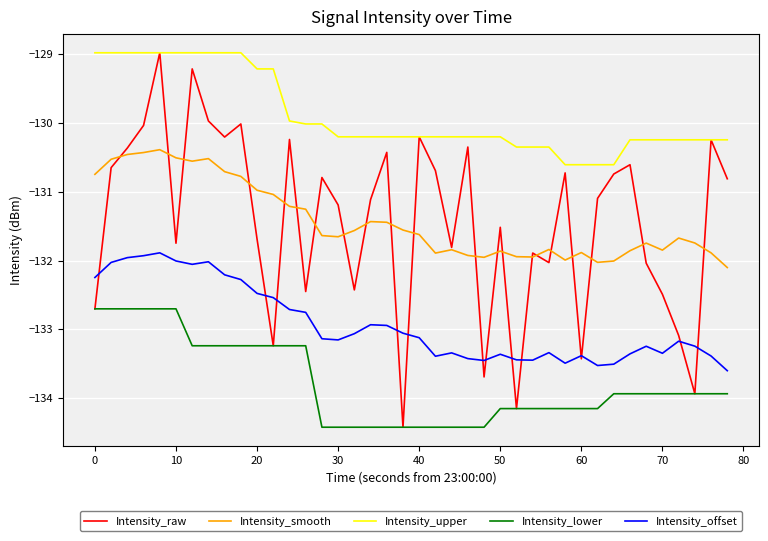

What is the average value of the Intensity_raw series?

-131.4